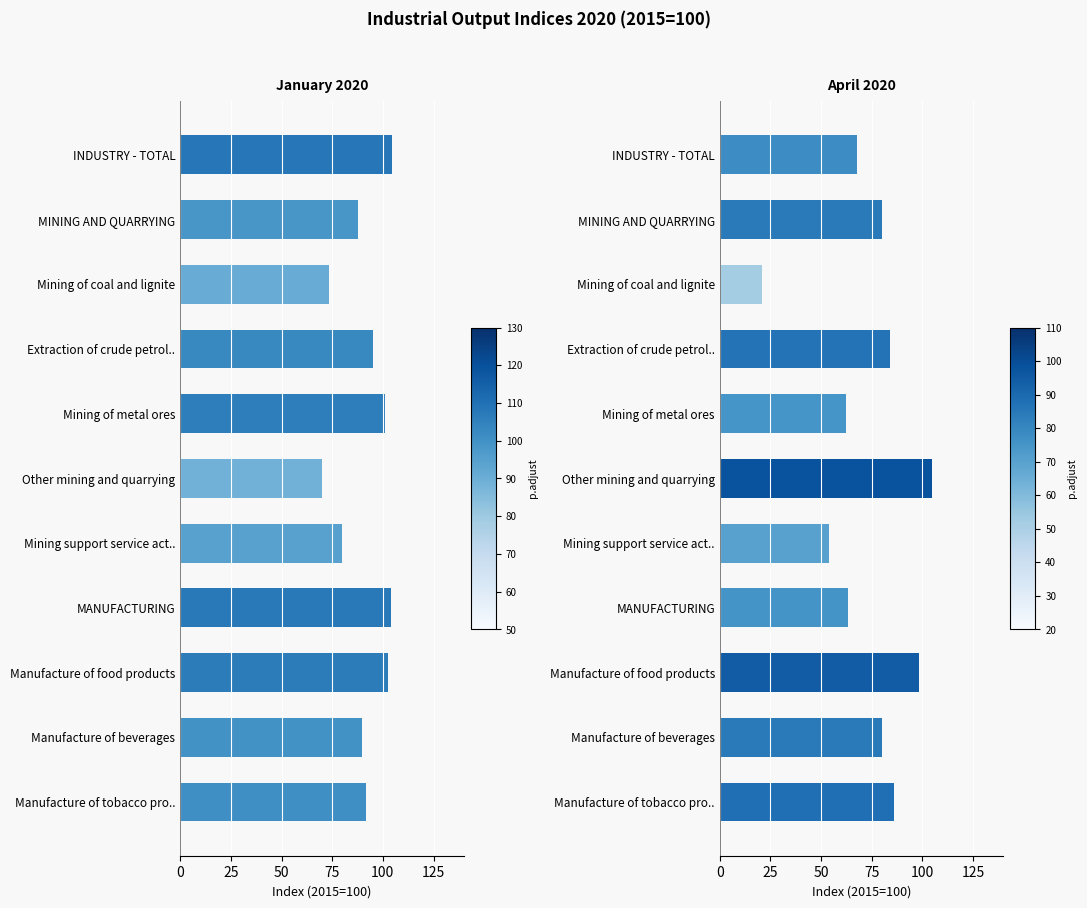

Is it true that Jan equals 89.9 at Manufacture of beverages?

True